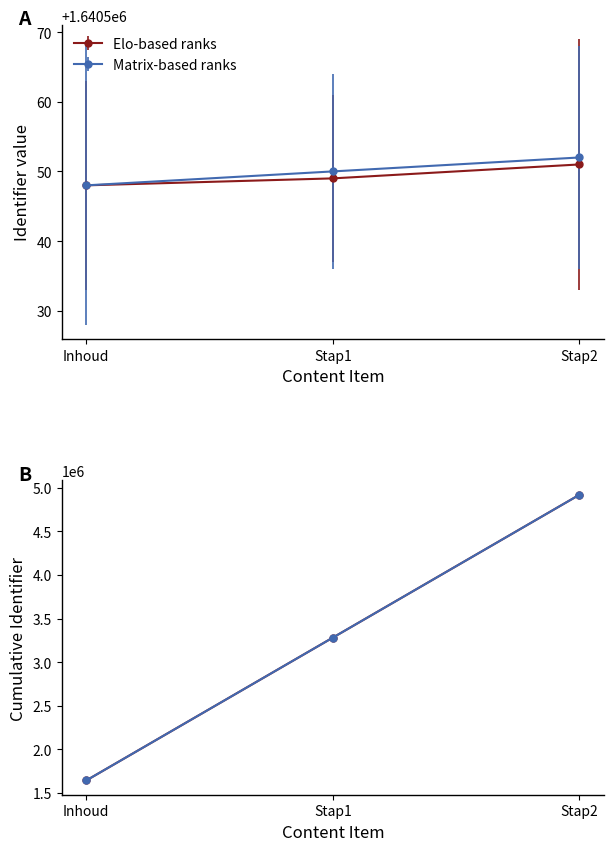

At which label is Matrix-based ranks closest to 3281099?

Stap1